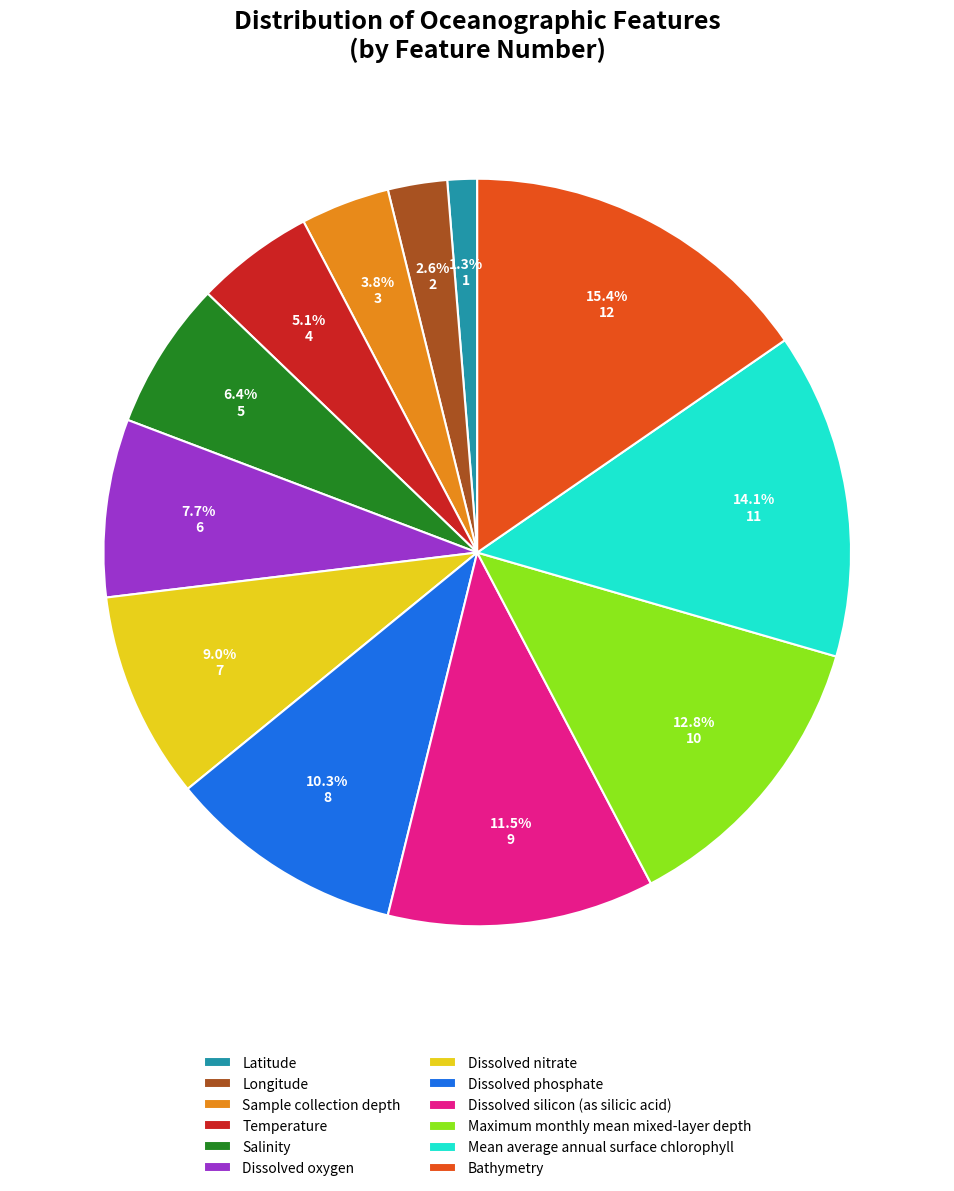

The Dissolved oxygen slice represents 8% of the pie. True or false?

True